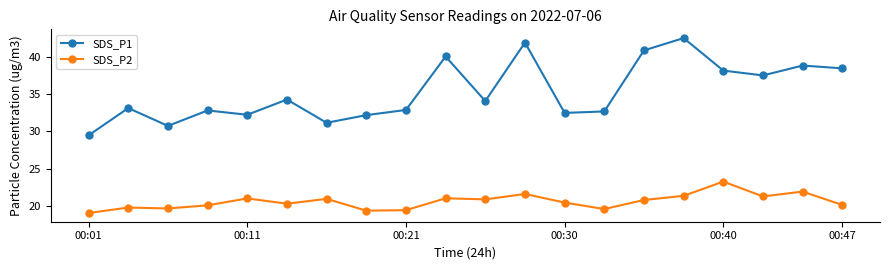

How many distinct data groups are displayed?

2